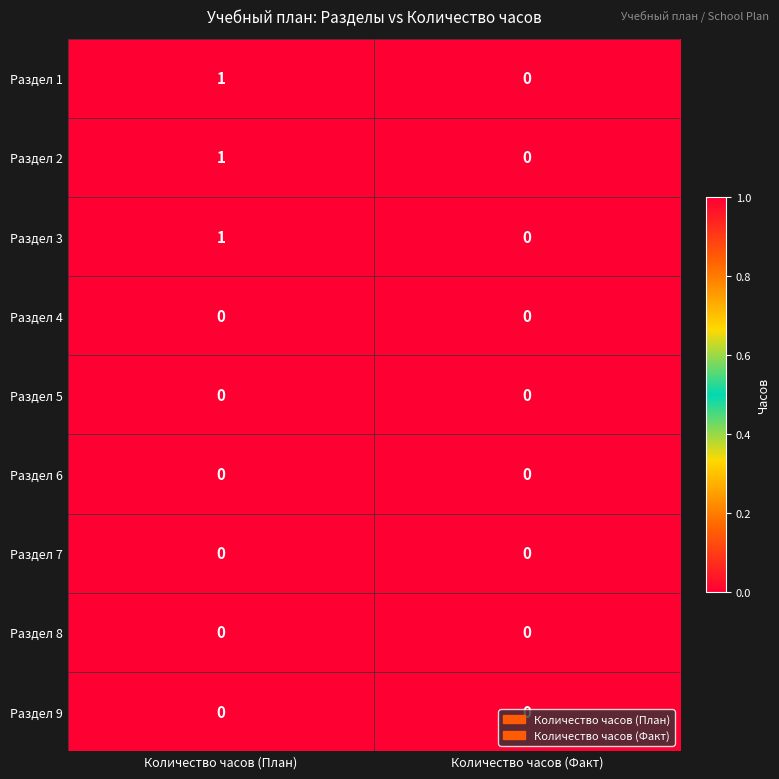

Which label corresponds to the largest value in the chart?

Количество часов (План)